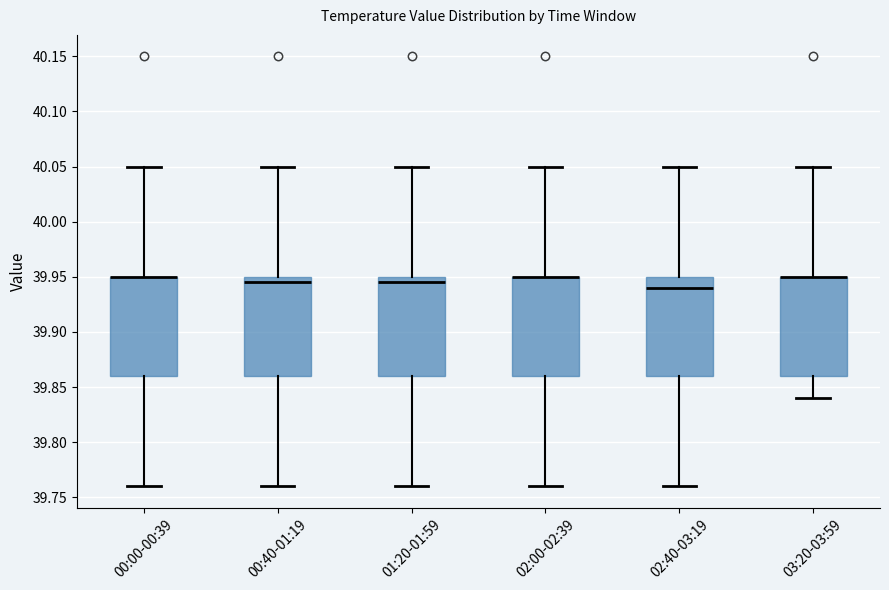

Where is the lower edge of the box for 02:00-02:39 on the y-axis? The values are not printed on the chart, so give them approximately, as read against the axis.

39.860